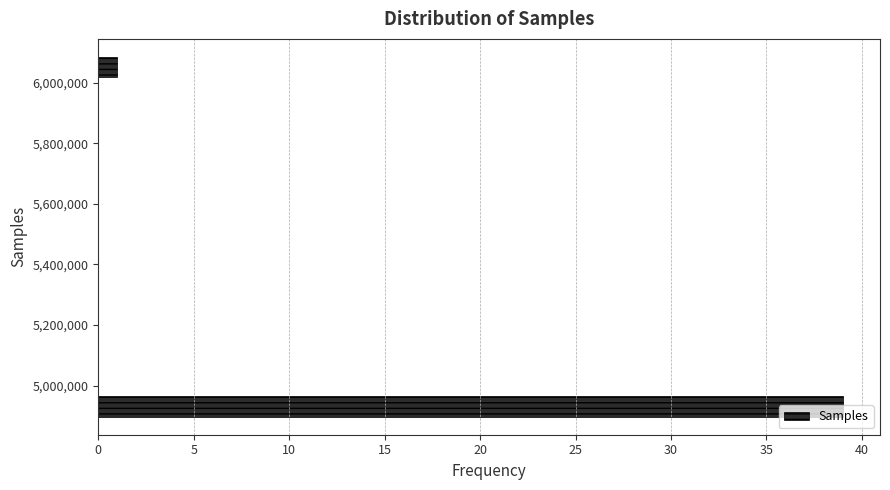

How long is the bar that spans 4900000 to 4980000 on the y-axis? Neither the bar edges nor the lengths are printed on the chart, so give them approximately, as read against the axes.

39